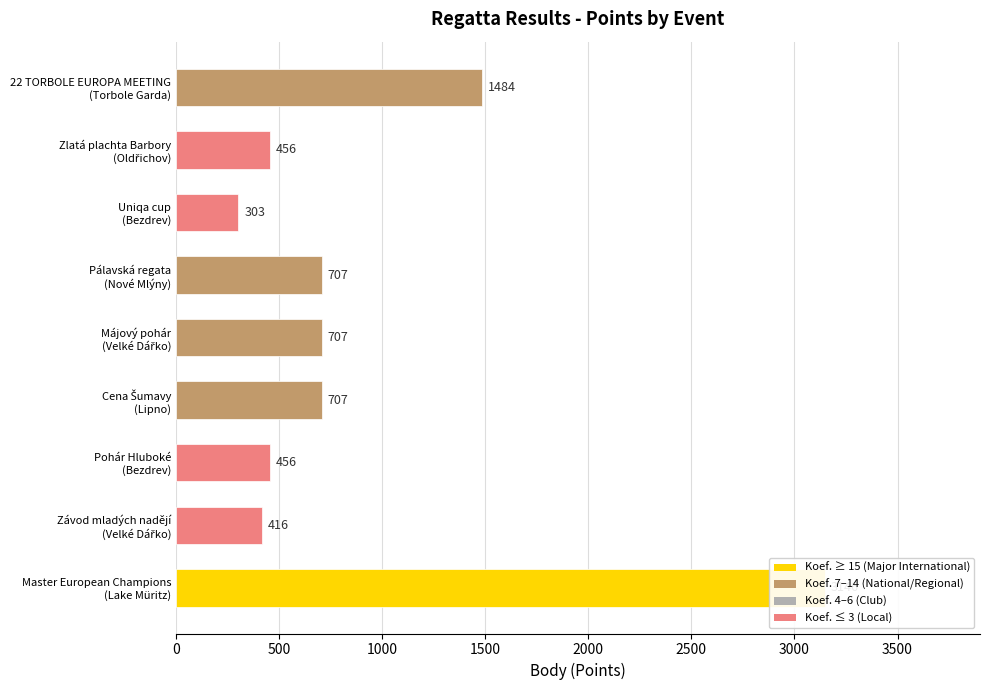

What is the label of the 7th bar from the left?

Uniqa cup
(Bezdrev)